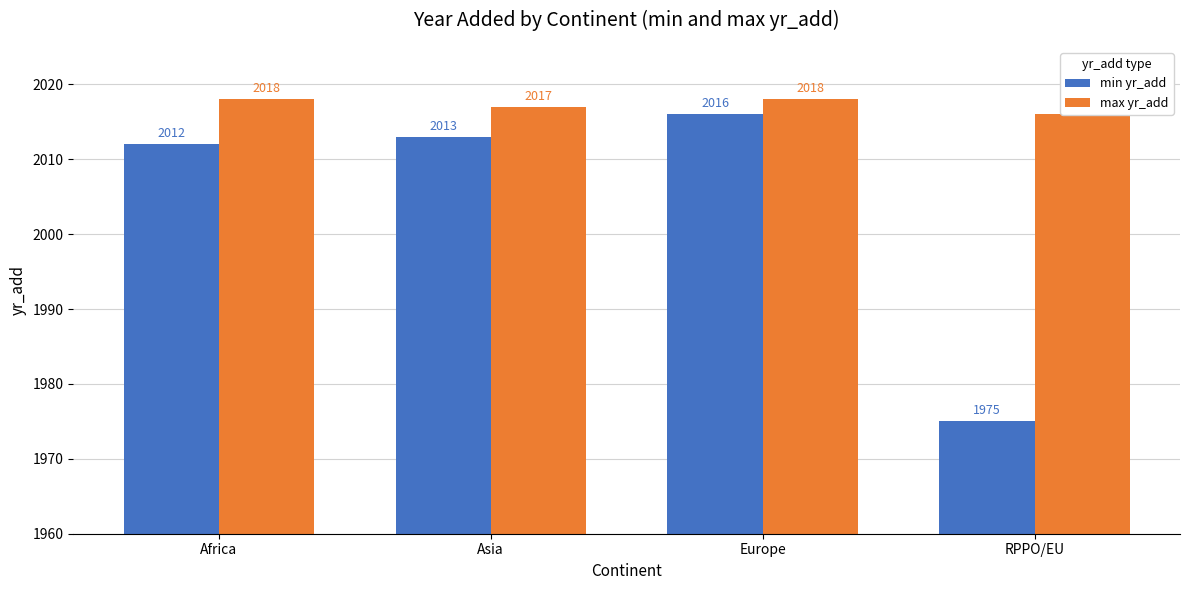

What is the difference between the highest and lowest values at RPPO/EU?

41